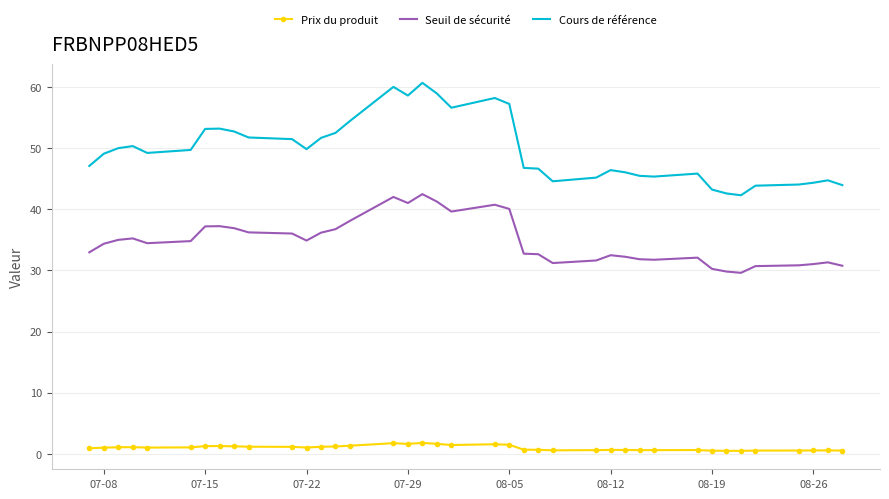

Which series has the largest range (max minus min)?

Cours de référence